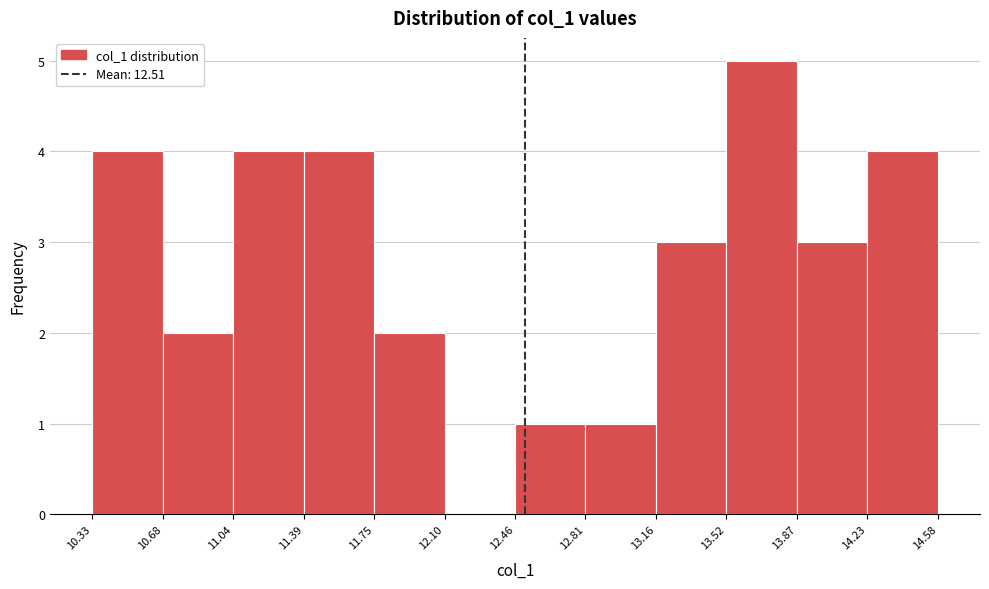

Reading left to right, transcribe this chart: for each bar, give the range it covers on the x-axis and its height. The values are not printed on the chart, so give them approximately, as read against the axis.

10.33 to 10.68: 4
10.68 to 11.04: 2
11.04 to 11.39: 4
11.39 to 11.75: 4
11.75 to 12.10: 2
12.10 to 12.46: 0
12.46 to 12.81: 1
12.81 to 13.16: 1
13.16 to 13.52: 3
13.52 to 13.87: 5
13.87 to 14.23: 3
14.23 to 14.58: 4